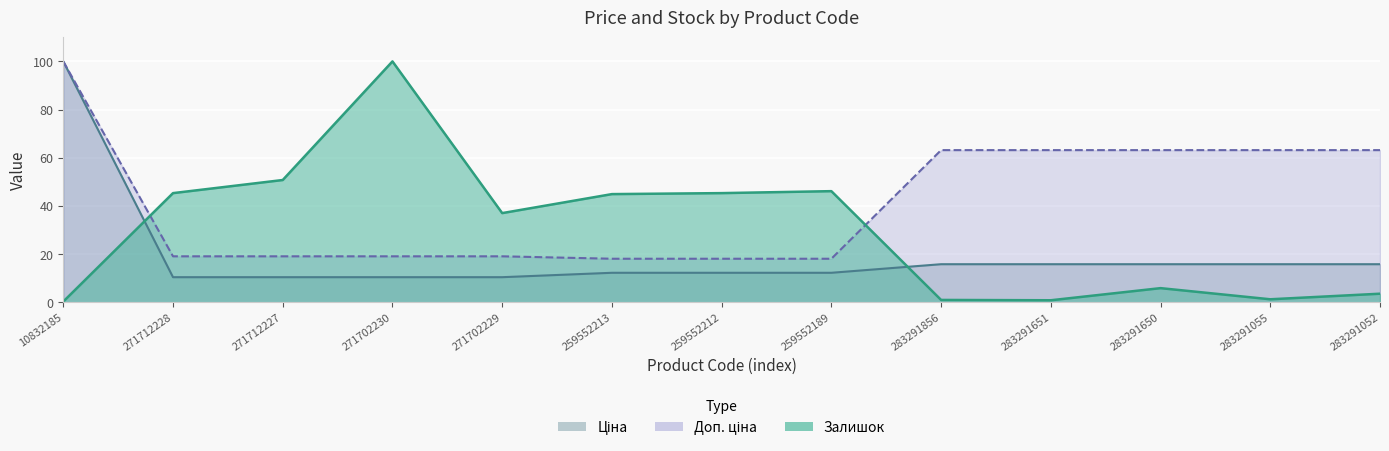

Reading left to right, list all the values displayed in this chart.

Ціна: 10832185=100.0	271712228=10.4	271712227=10.4	271702230=10.4	271702229=10.4	259552213=12.2	259552212=12.2	259552189=12.2	283291856=15.8	283291651=15.8	283291650=15.8	283291055=15.8	283291052=15.8
Доп. ціна: 10832185=100.0	271712228=19.1	271712227=19.1	271702230=19.1	271702229=19.1	259552213=18.1	259552212=18.1	259552189=18.1	283291856=63.2	283291651=63.2	283291650=63.2	283291055=63.2	283291052=63.2
Залишок: 10832185=0.3	271712228=45.3	271712227=50.7	271702230=100.0	271702229=37.0	259552213=44.9	259552212=45.3	259552189=46.1	283291856=1.0	283291651=0.8	283291650=5.9	283291055=1.2	283291052=3.5